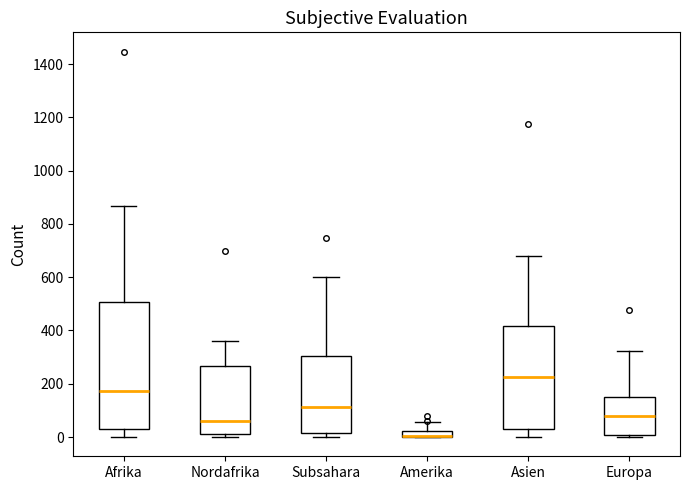

Where is the upper edge of the box for Amerika on the y-axis? The values are not printed on the chart, so give them approximately, as read against the axis.

20